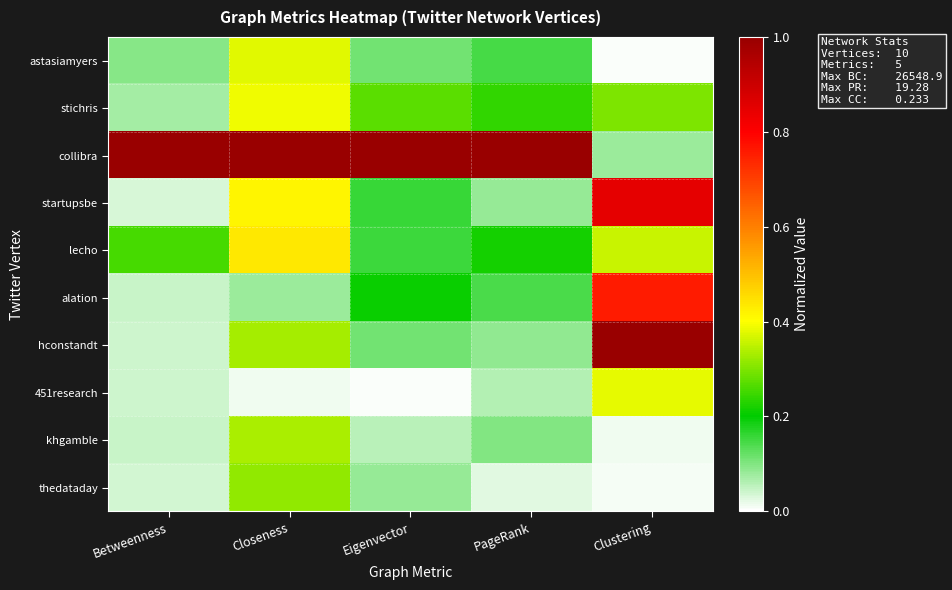

Reading left to right, what are all the values shown in this chart?

astasiamyers: Betweenness=0.1	Closeness=0.4	Eigenvector=0.1	PageRank=0.1	Clustering=0.0
stichris: Betweenness=0.1	Closeness=0.4	Eigenvector=0.3	PageRank=0.2	Clustering=0.3
collibra: Betweenness=1.0	Closeness=1.0	Eigenvector=1.0	PageRank=1.0	Clustering=0.1
startupsbe: Betweenness=0.0	Closeness=0.4	Eigenvector=0.2	PageRank=0.1	Clustering=0.8
lecho: Betweenness=0.3	Closeness=0.4	Eigenvector=0.2	PageRank=0.2	Clustering=0.4
alation: Betweenness=0.0	Closeness=0.1	Eigenvector=0.2	PageRank=0.1	Clustering=0.8
hconstandt: Betweenness=0.0	Closeness=0.3	Eigenvector=0.1	PageRank=0.1	Clustering=1.0
451research: Betweenness=0.0	Closeness=0.0	Eigenvector=0.0	PageRank=0.1	Clustering=0.4
khgamble: Betweenness=0.0	Closeness=0.3	Eigenvector=0.1	PageRank=0.1	Clustering=0.0
thedataday: Betweenness=0.0	Closeness=0.3	Eigenvector=0.1	PageRank=0.0	Clustering=0.0